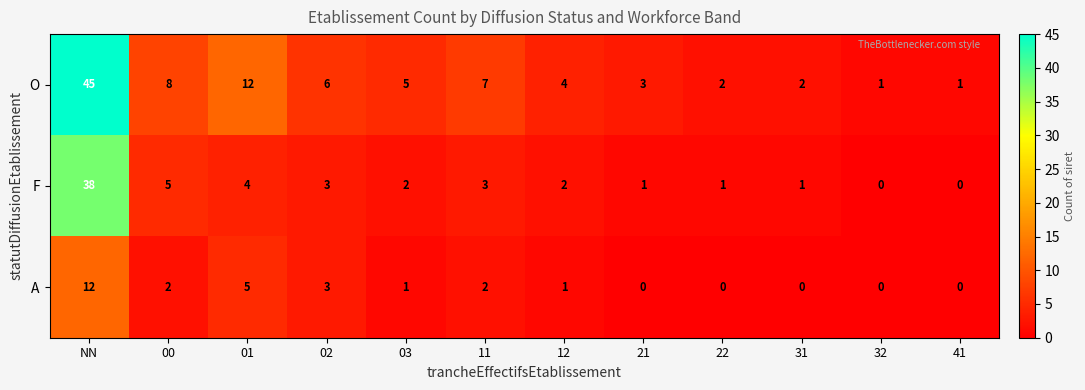

What is the sum of all F values?

60